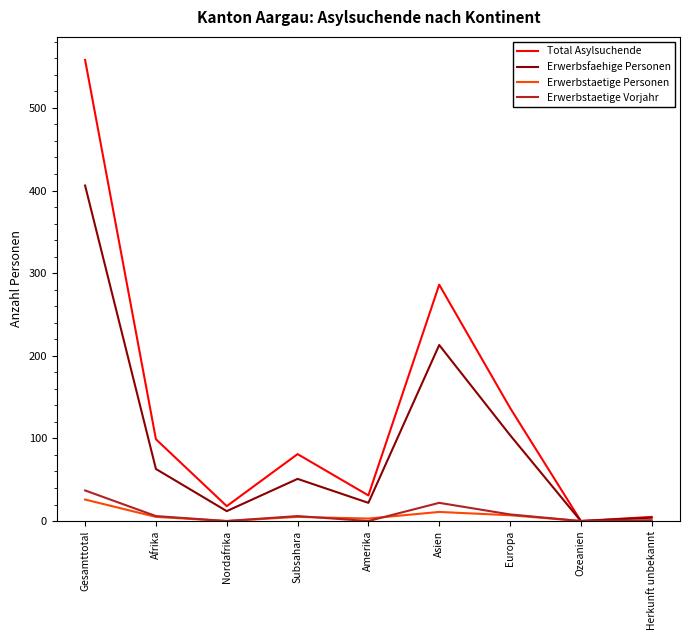

Is the value of Erwerbsfaehige Personen at Europa greater than the value of Total Asylsuchende at Nordafrika?

Yes